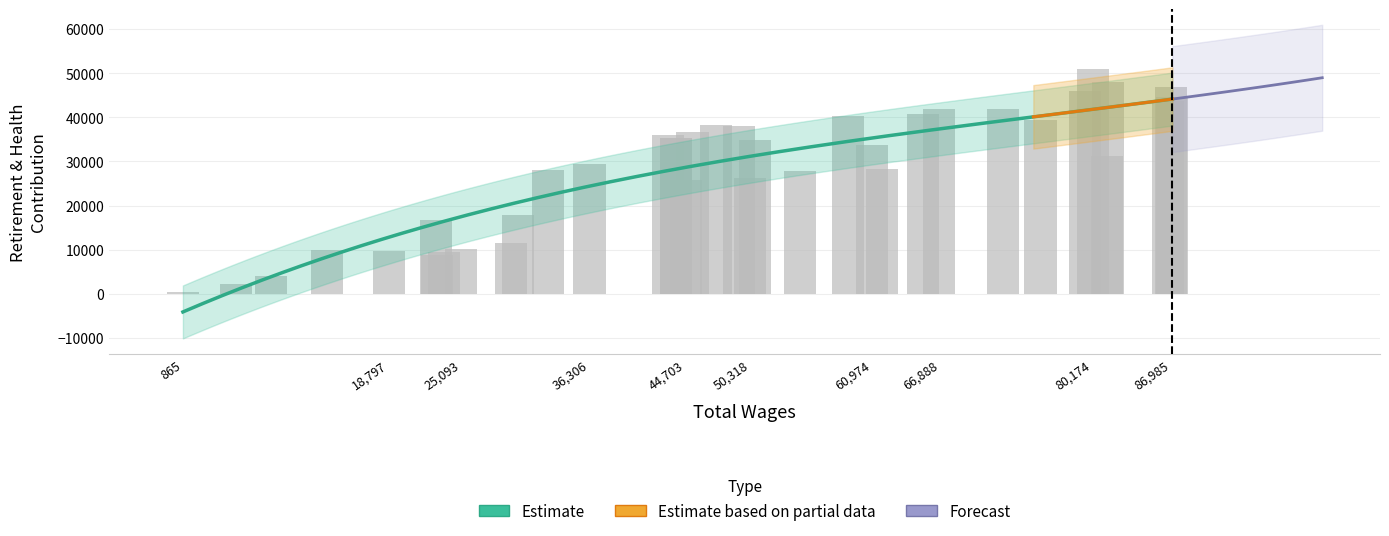

True or false: Total Retirement & Health Contribution has a value of 29481 at 36306.

True